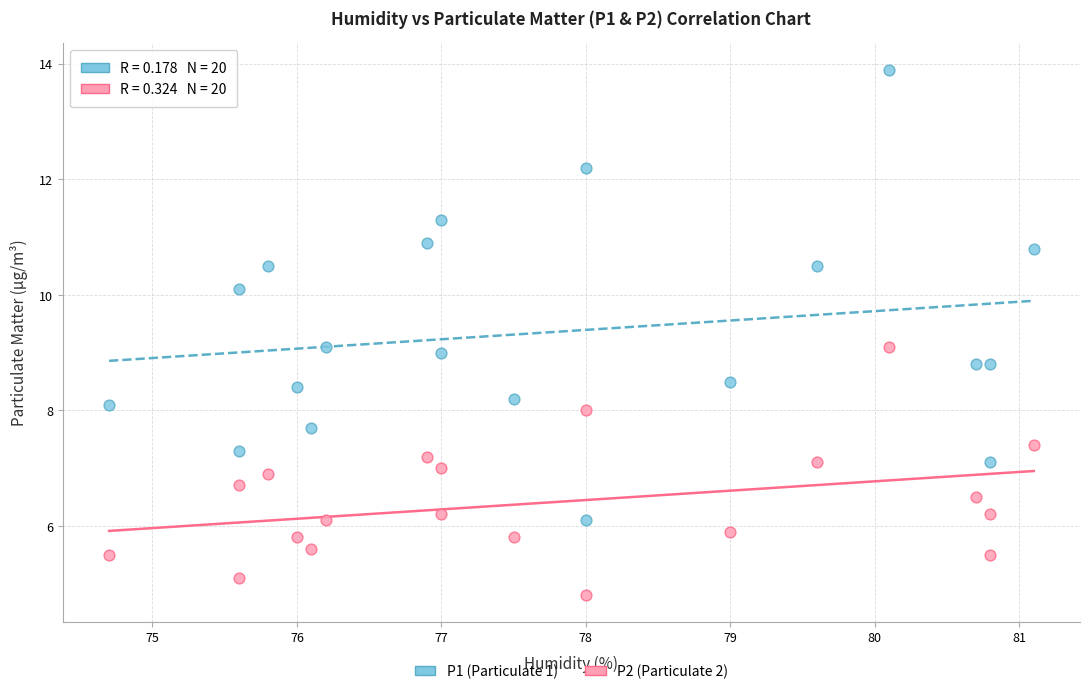

Across all data points, what is the range of X values (max minus min)?

6.4